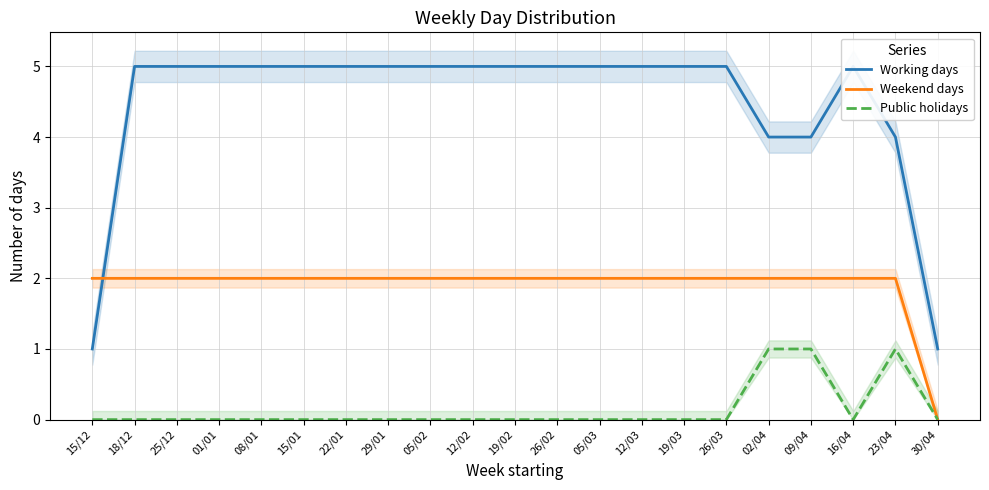

Rank the series at 08/01 from lowest to highest value.

Public holidays, Weekend days, Working days